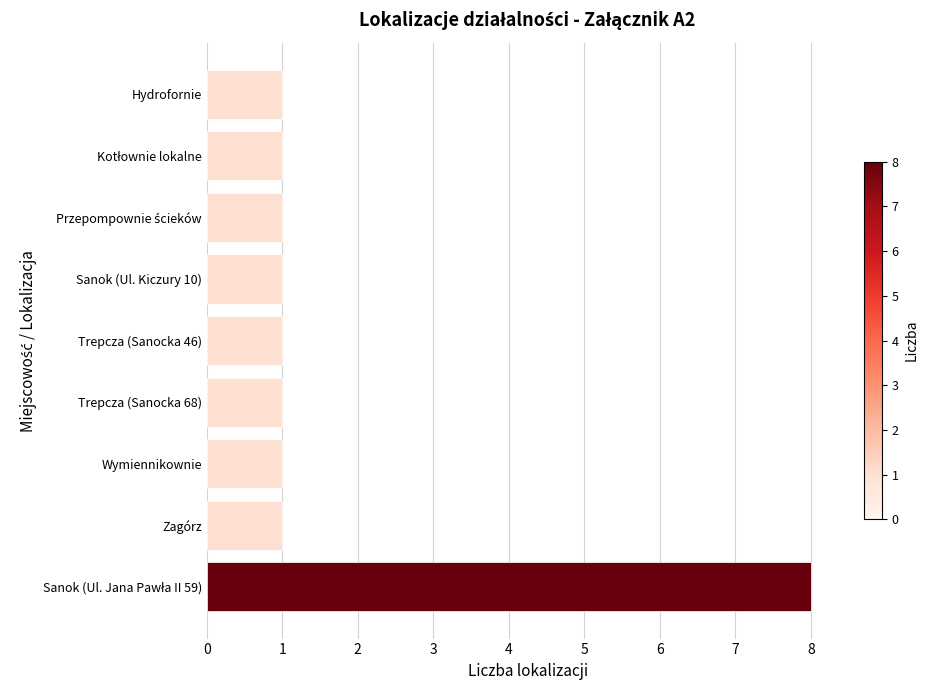

The chart shows a value of 1 at Zagórz. True or false?

True